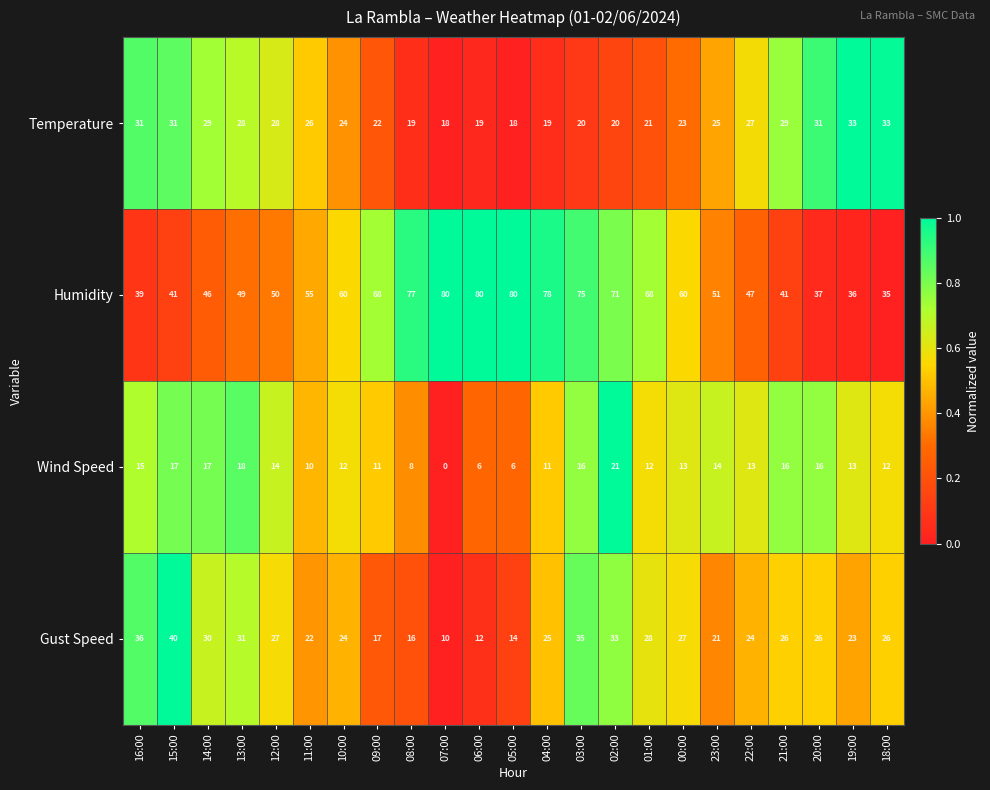

Which category has the highest value in the Gust Speed series?

15:00